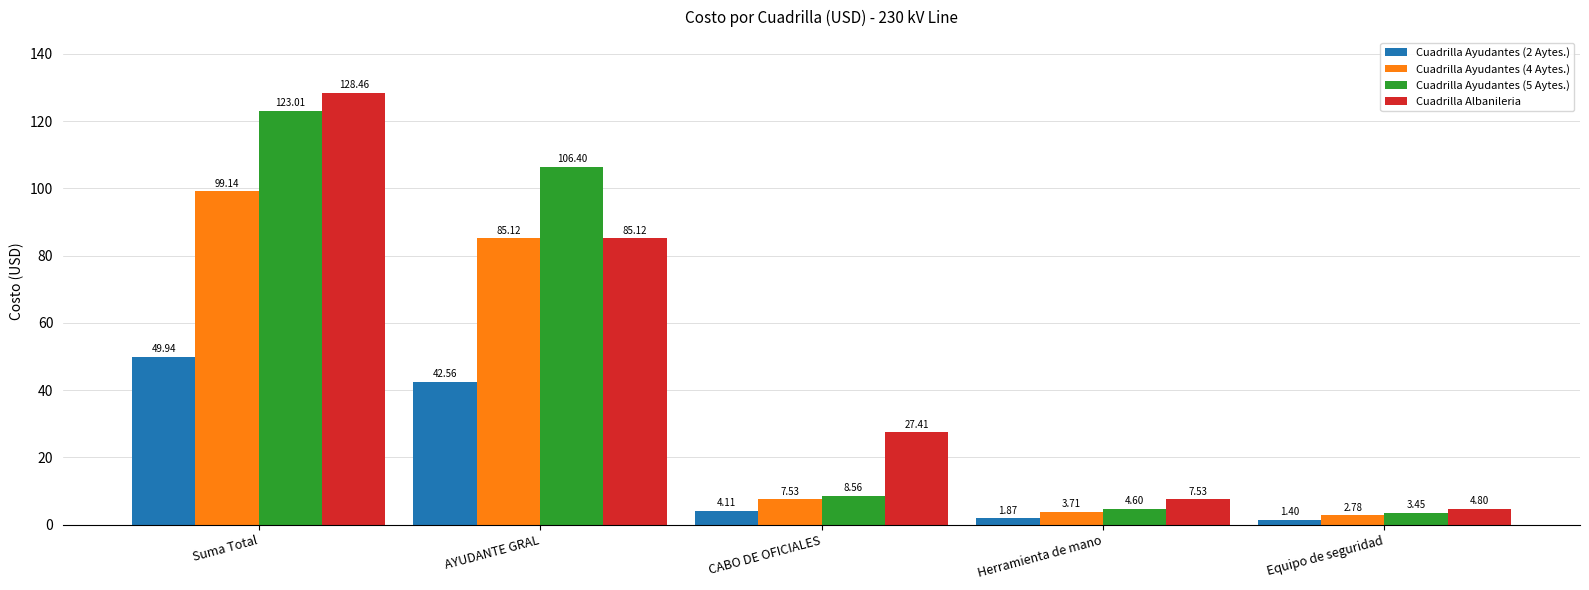

What is the spread (max minus min) of values at Suma Total?

78.5